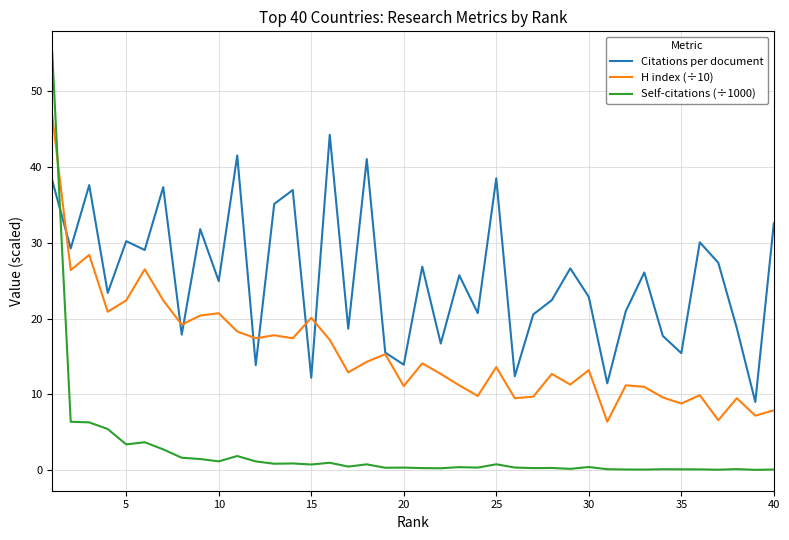

What is the maximum value shown in the chart?

55.1